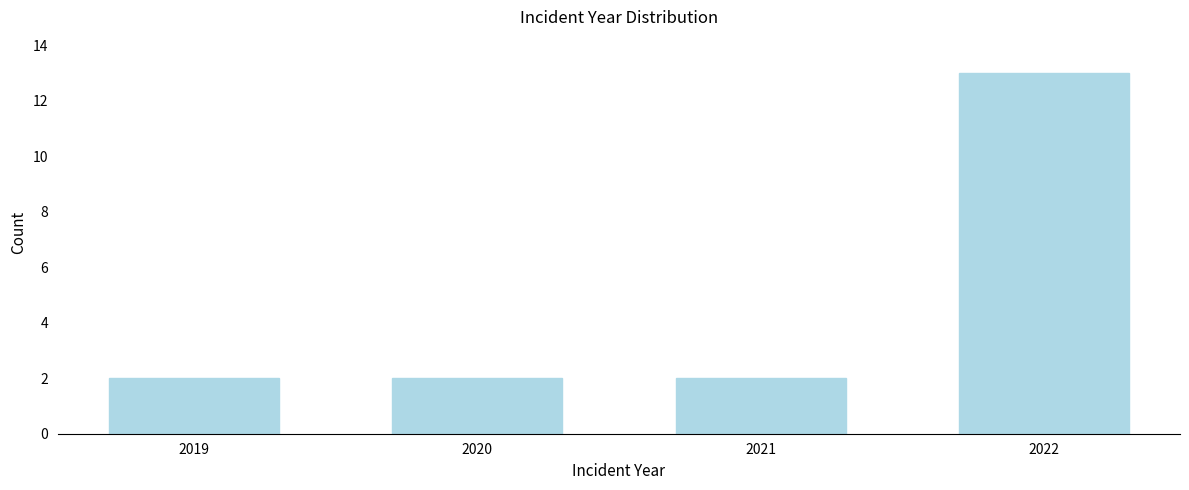

Reading left to right, what are all the values shown in this chart?

2019=2	2020=2	2021=2	2022=13